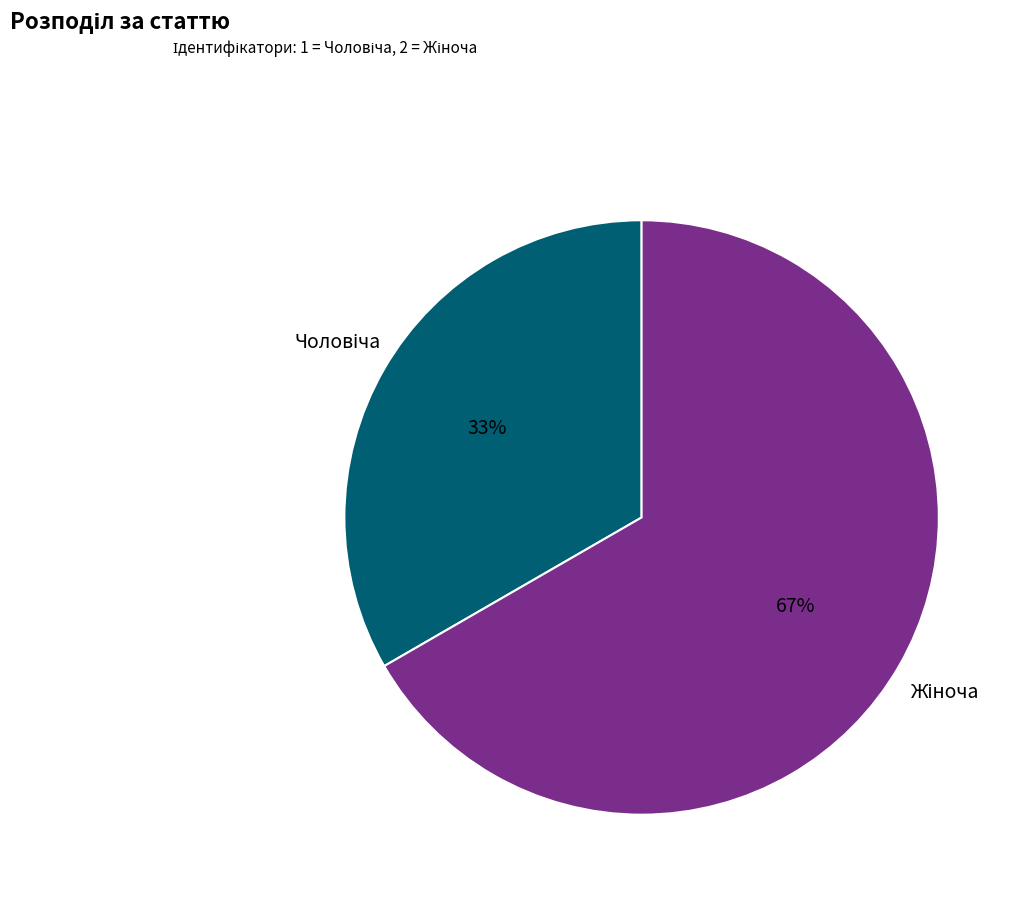

To the nearest percent, what is the average slice percentage?

50%